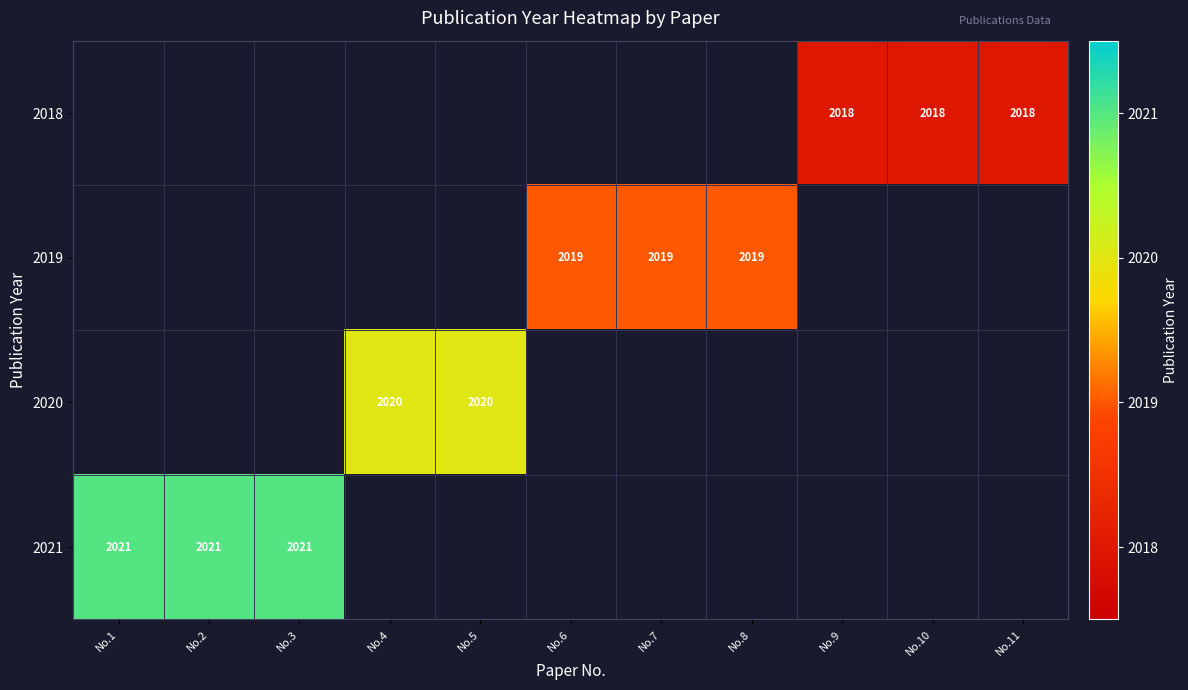

The value of 2019 at No.6 is 2657. True or false?

False